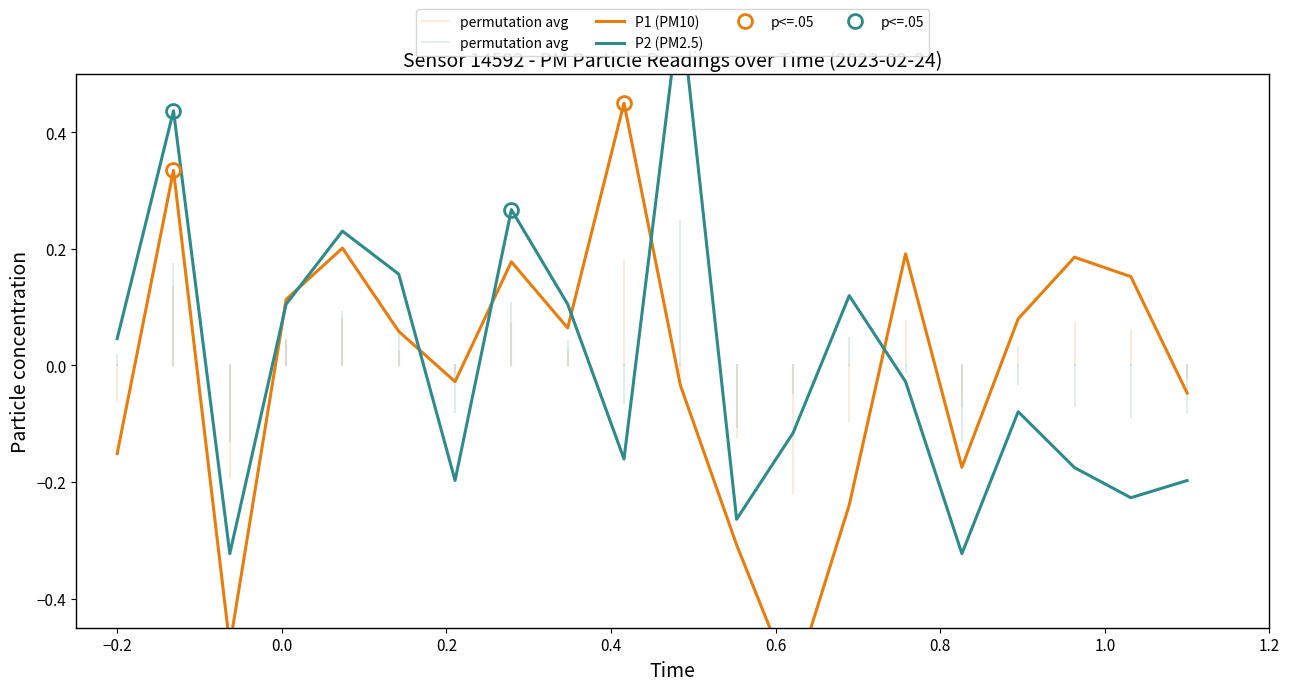

What is the minimum value shown in the chart?

-0.5